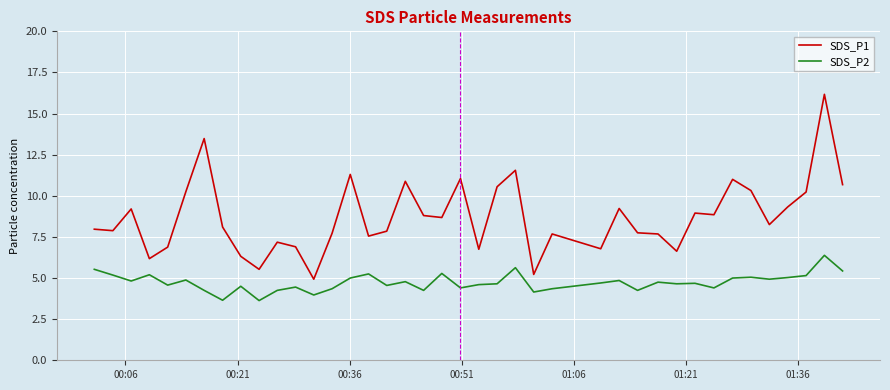

Which series has the largest total across all categories?

SDS_P1